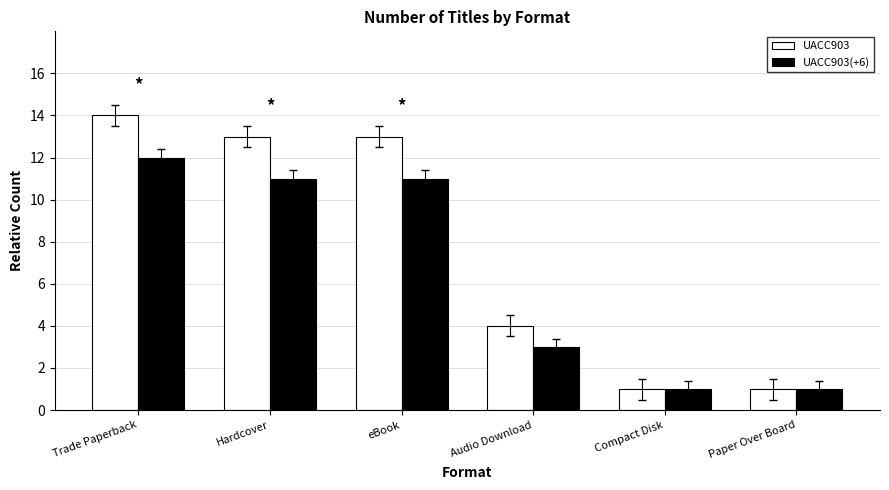

What position from the right is Hardcover?

5